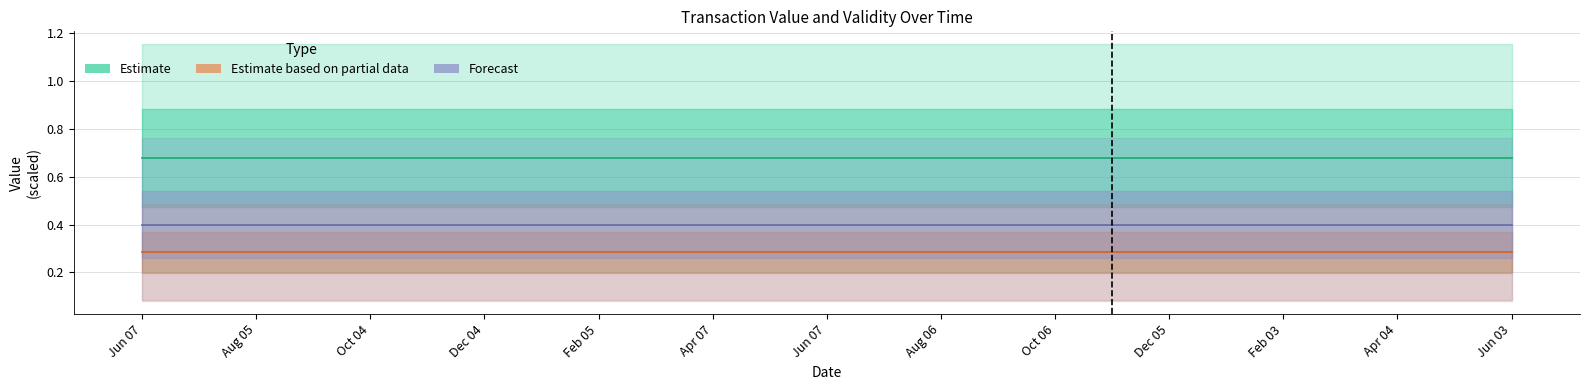

True or false: Forecast has a value of 0.6 at Apr 07.

False